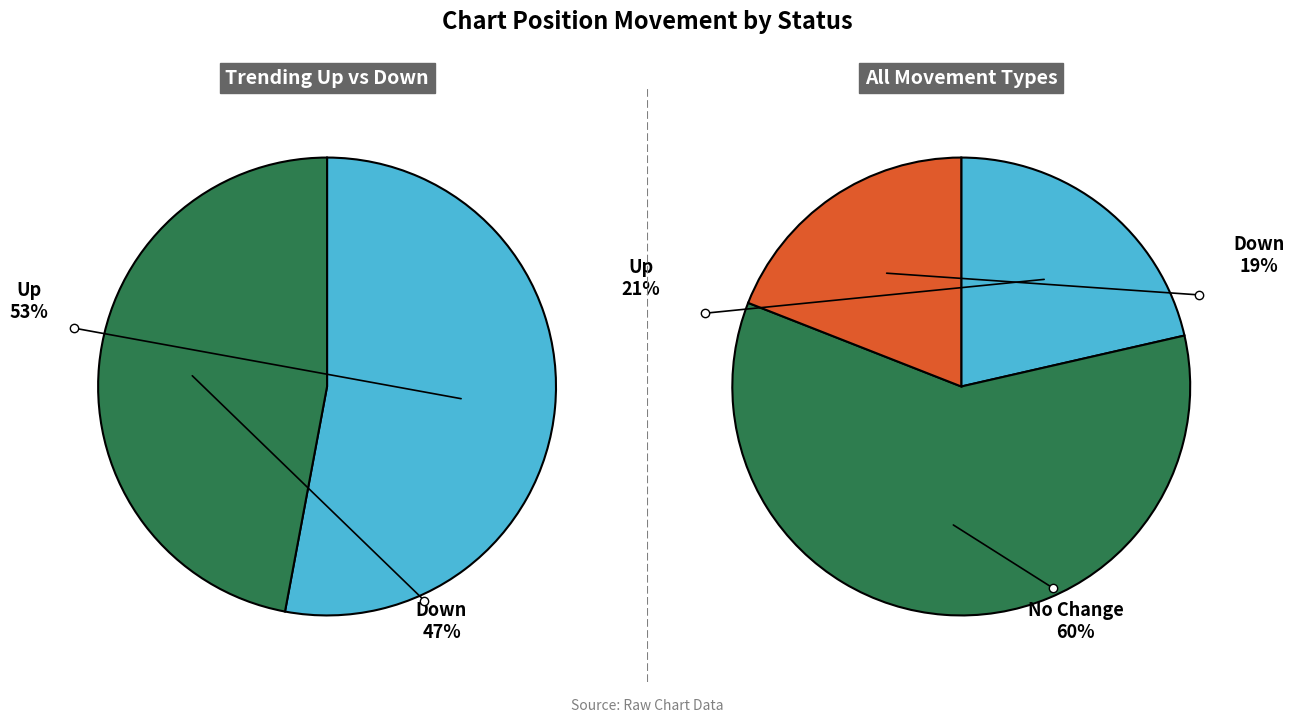

To the nearest percent, what portion does down represent?

19%